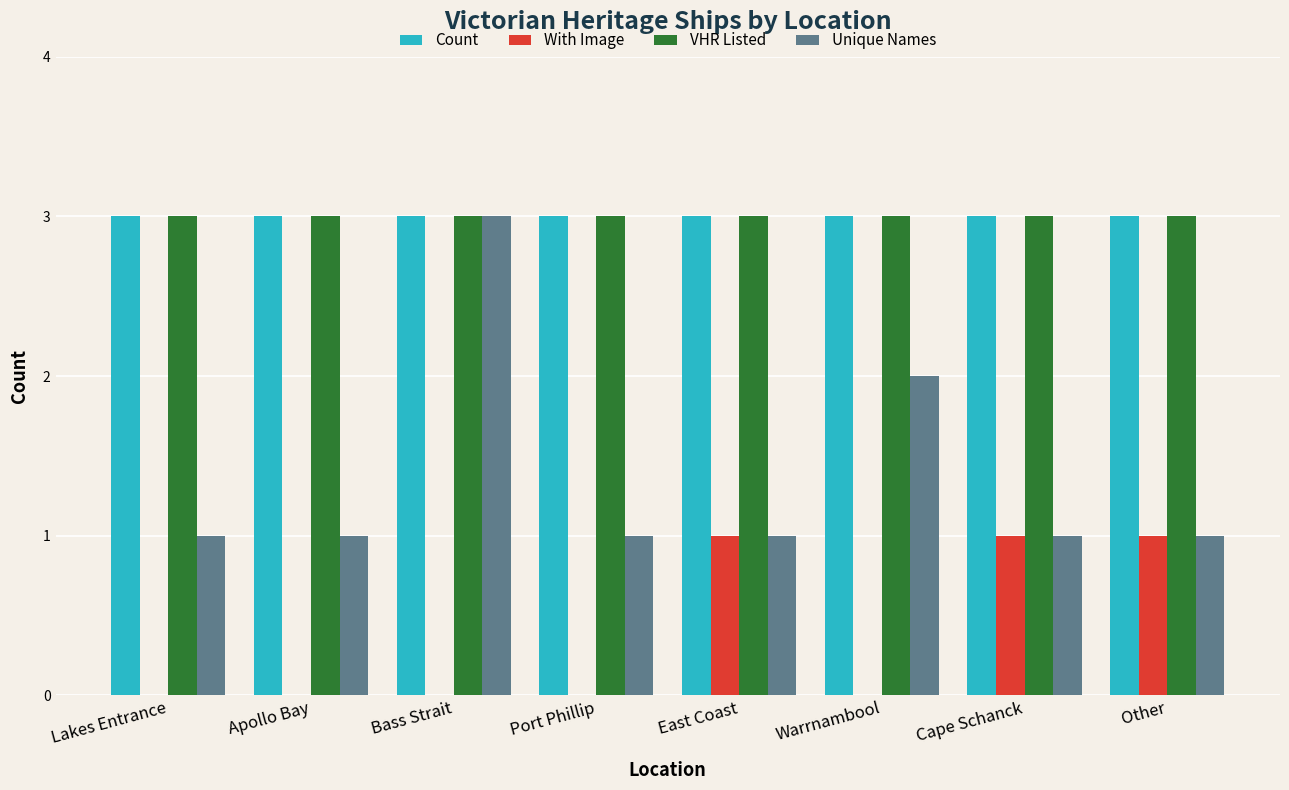

What are all the series names shown in the legend?

Count, With Image, VHR Listed, Unique Names